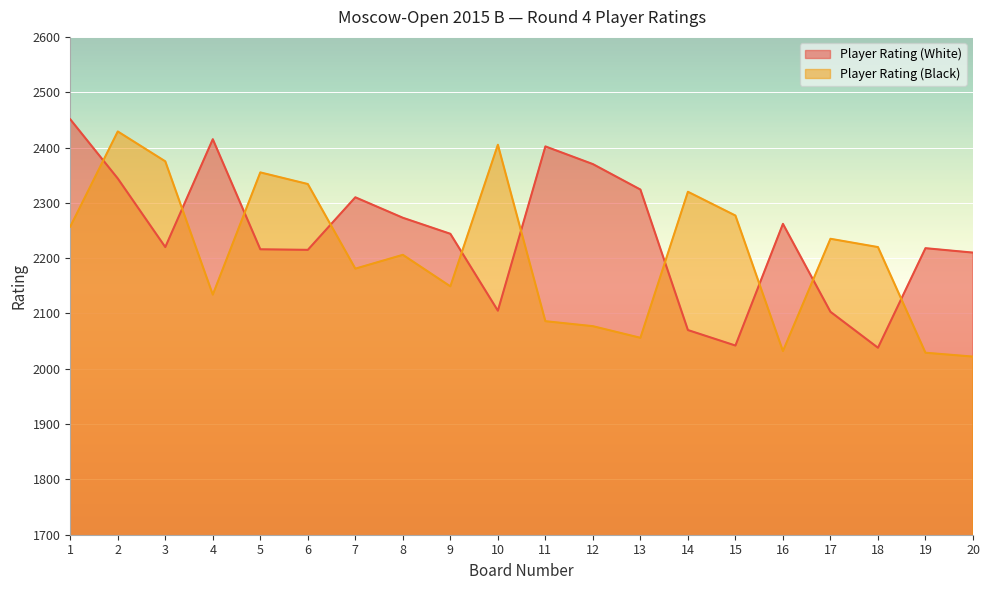

What is the sum of all Player Rating (White) values?

44832